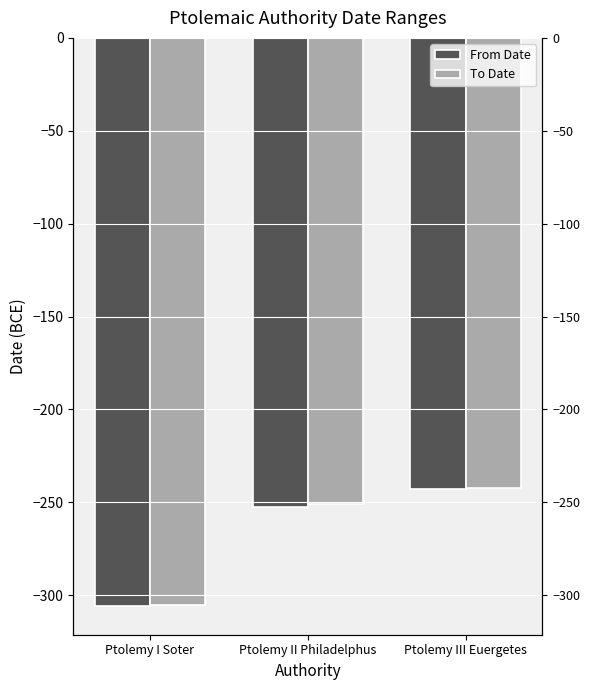

What is the maximum value for To Date?

-242.2